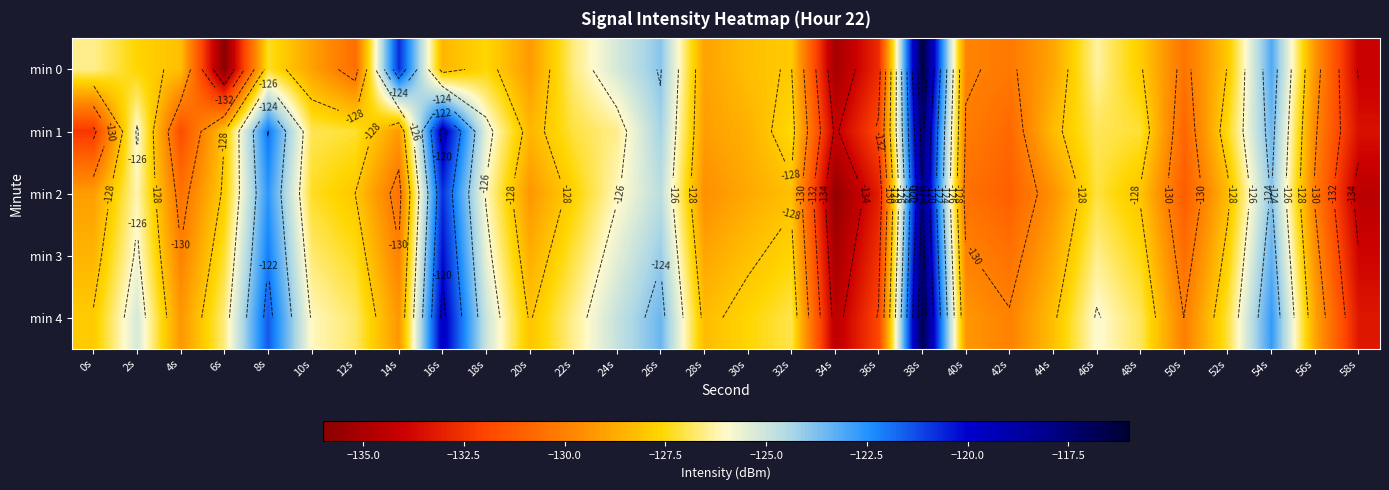

What is the total value across all series at 24s?

-628.2